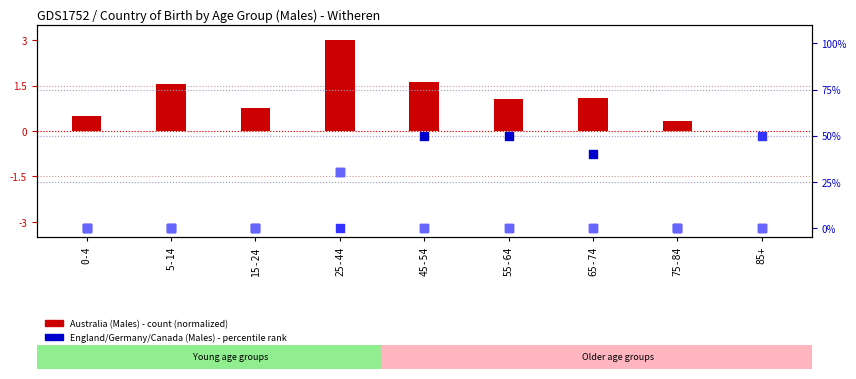

Which series has the largest total across all categories?

England (Males)